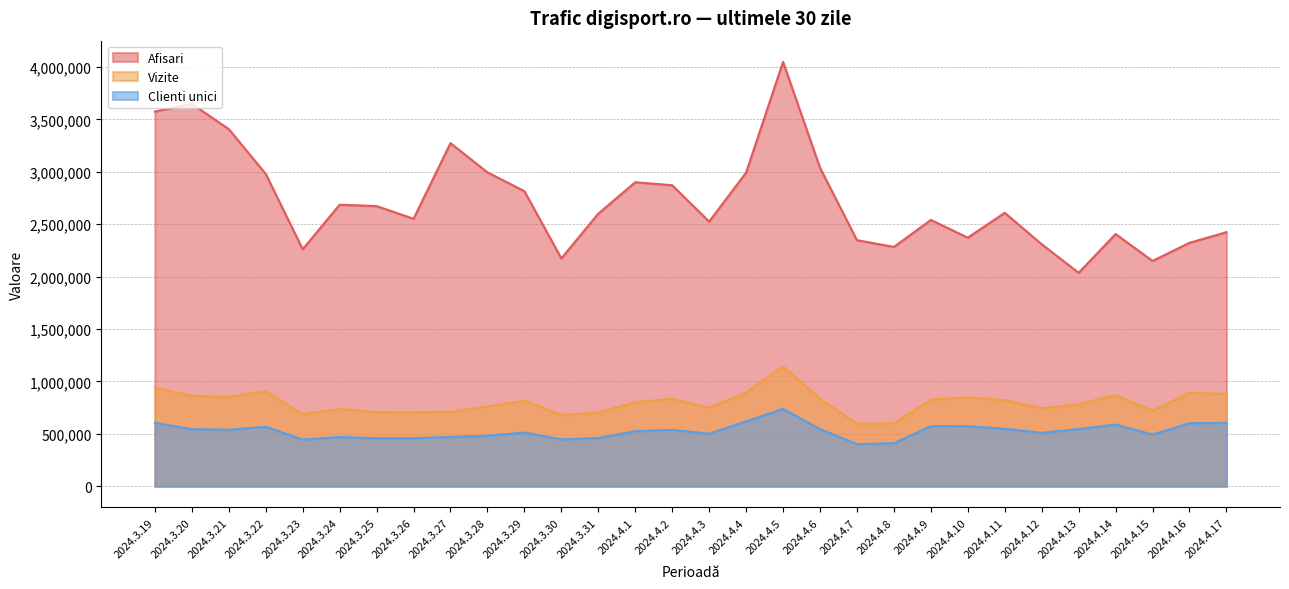

What is the difference between the Afisari values at 2024.3.19 and 2024.3.25?

901827